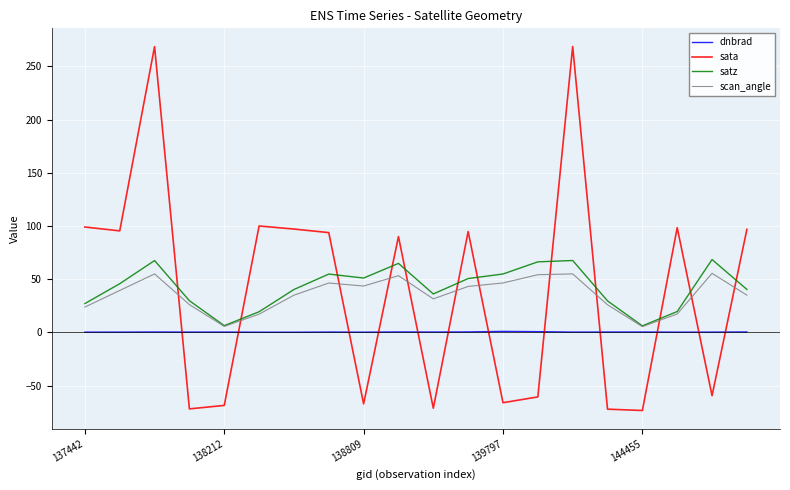

What is the greatest value displayed?

268.7